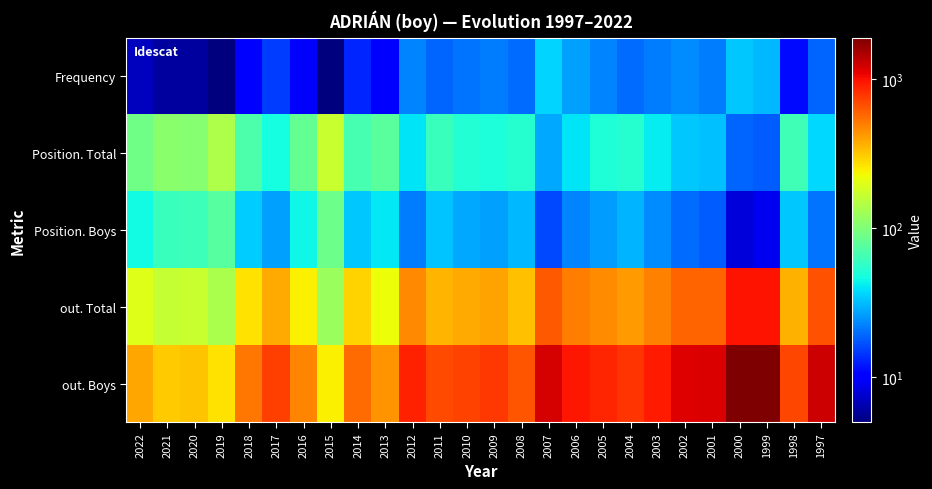

Reading left to right, transcribe all the data shown in this chart.

Frequency: 2022=7	2021=6	2020=6	2019=5	2018=10	2017=15	2016=10	2015=5	2014=13	2013=10	2012=23	2011=19	2010=21	2009=22	2008=20	2007=36	2006=27	2005=23	2004=20	2003=22	2002=24	2001=22	2000=34	1999=31	1998=11	1997=19
Position. Total: 2022=90	2021=109	2020=106	2019=138	2018=69	2017=47	2016=82	2015=166	2014=67	2013=77	2012=40	2011=60	2010=51	2009=49	2008=53	2007=28	2006=40	2005=50	2004=53	2003=42	2002=34	2001=32	2000=19	1999=18	1998=64	1997=37
Position. Boys: 2022=46	2021=61	2020=62	2019=74	2018=35	2017=27	2016=45	2015=88	2014=34	2013=41	2012=22	2011=33	2010=28	2009=27	2008=31	2007=16	2006=23	2005=26	2004=30	2003=24	2002=20	2001=18	2000=8	1999=9	1998=34	1997=21
out. Total: 2022=199	2021=162	2020=169	2019=135	2018=269	2017=381	2016=242	2015=120	2014=295	2013=223	2012=464	2011=353	2010=375	2009=399	2008=330	2007=631	2006=497	2005=452	2004=413	2003=486	2002=585	2001=592	2000=967	1999=971	1998=362	1997=662
out. Boys: 2022=383	2021=309	2020=323	2019=264	2018=517	2017=733	2016=471	2015=242	2014=566	2013=433	2012=890	2011=690	2010=720	2009=774	2008=645	2007=1216	2006=953	2005=878	2004=792	2003=931	2002=1143	2001=1188	2000=1862	1999=1891	1998=698	1997=1262